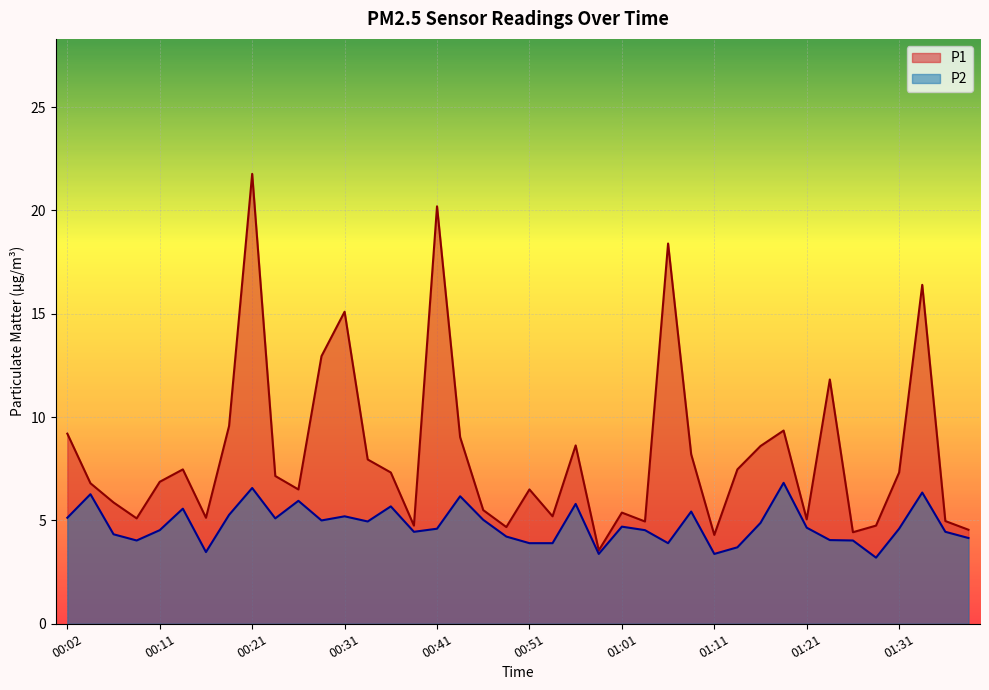

True or false: P1 and P2 cross at least once.

False